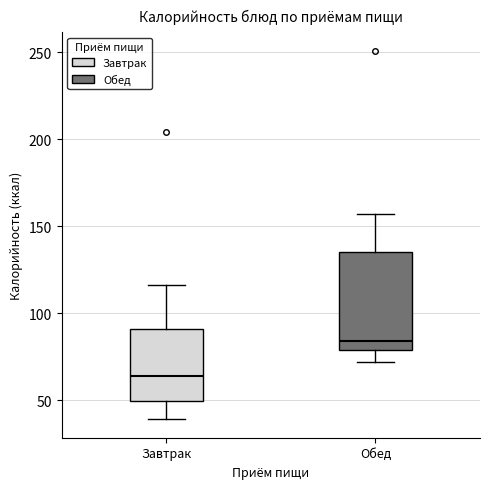

Reading left to right, transcribe this box plot: for each box, give where its median line is, the range the box spans, and where its two whiskers end, as read against the y-axis. The values are not printed on the chart, so give them approximately, as read against the axis.

Завтрак: median 65, box 50 to 90, whiskers 40 to 115
Обед: median 85, box 80 to 135, whiskers 70 to 155